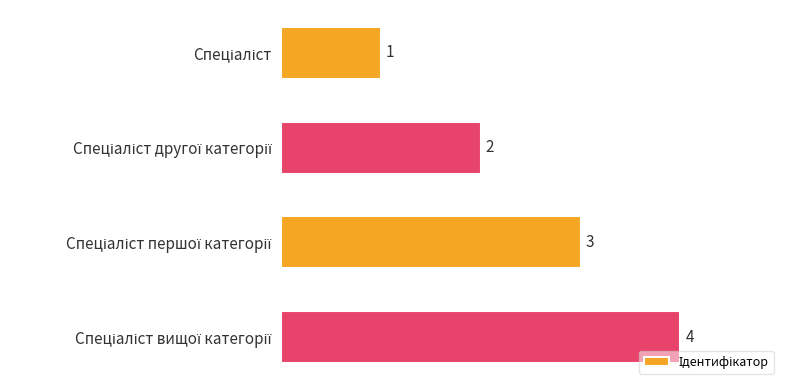

What is the difference between the maximum and minimum values?

3